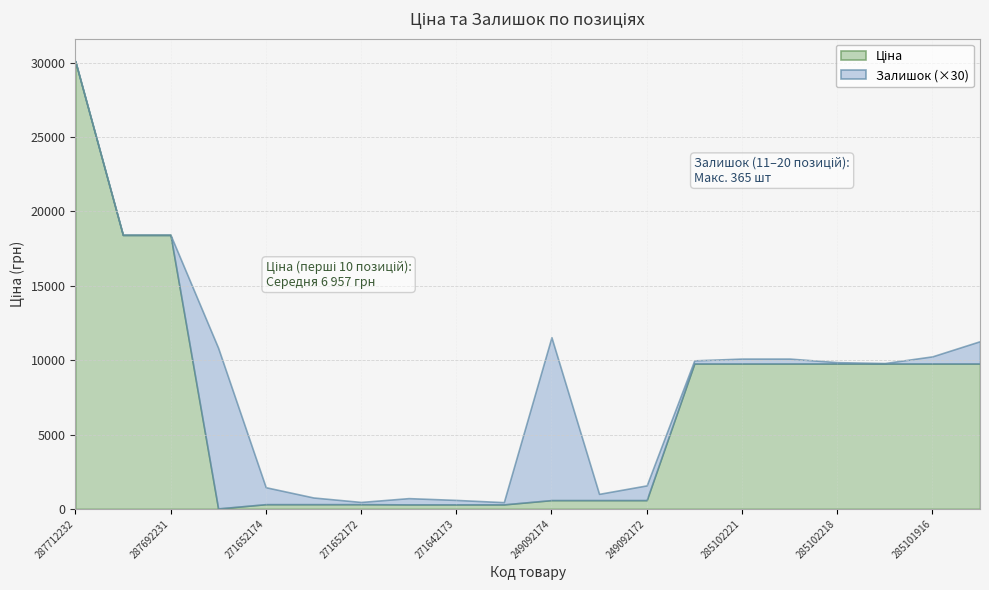

At which category is the sum across all series the highest?

287712232